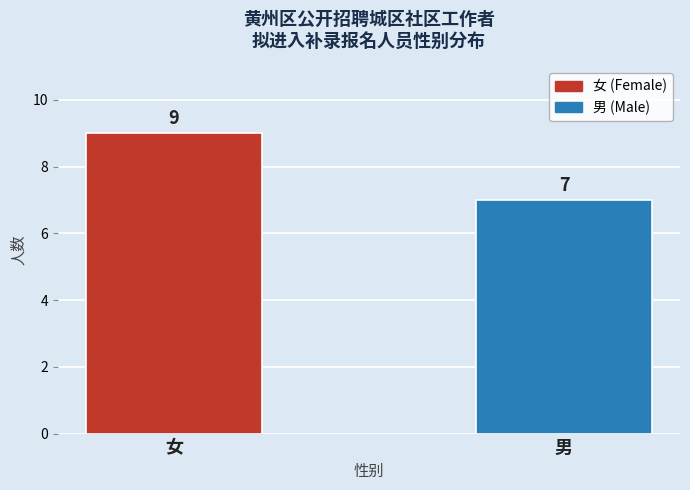

Is it true that the value at 男 is 4?

False